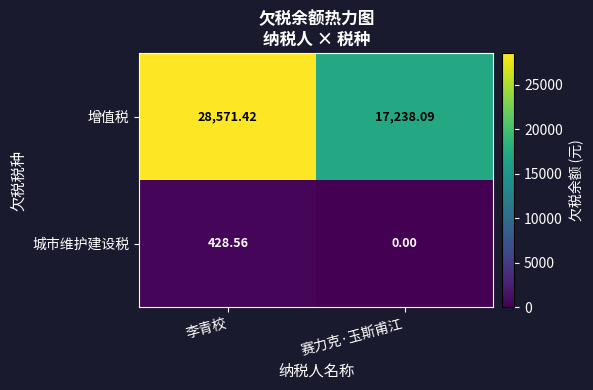

At which category does the chart reach its minimum across all series?

赛力克·玉斯甫江